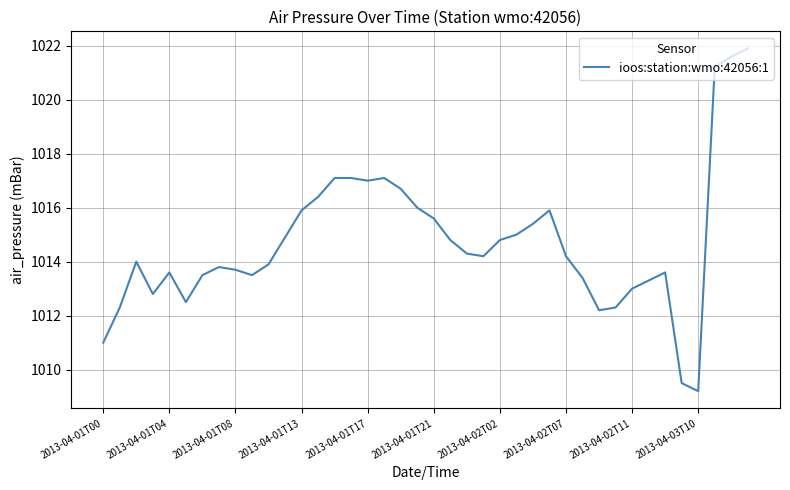

What is the greatest value displayed?

1021.9